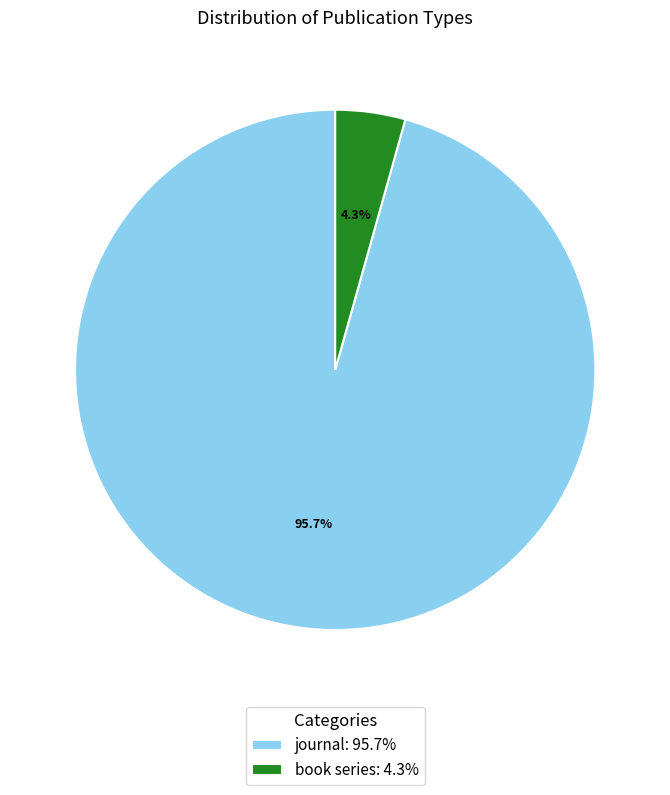

Between book series: 4.3% and journal: 95.7%, which is larger?

journal: 95.7%